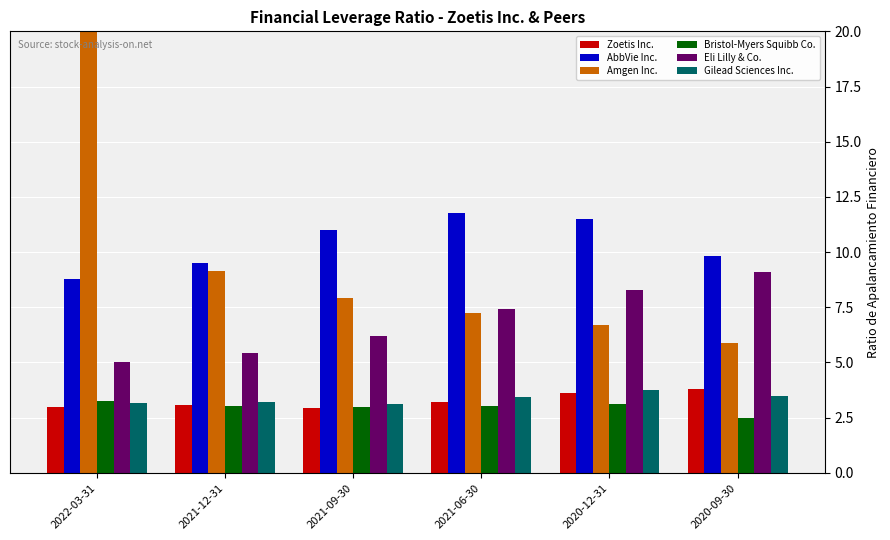

Rank the categories by Eli Lilly & Co. value from lowest to highest.

2022-03-31, 2021-12-31, 2021-09-30, 2021-06-30, 2020-12-31, 2020-09-30